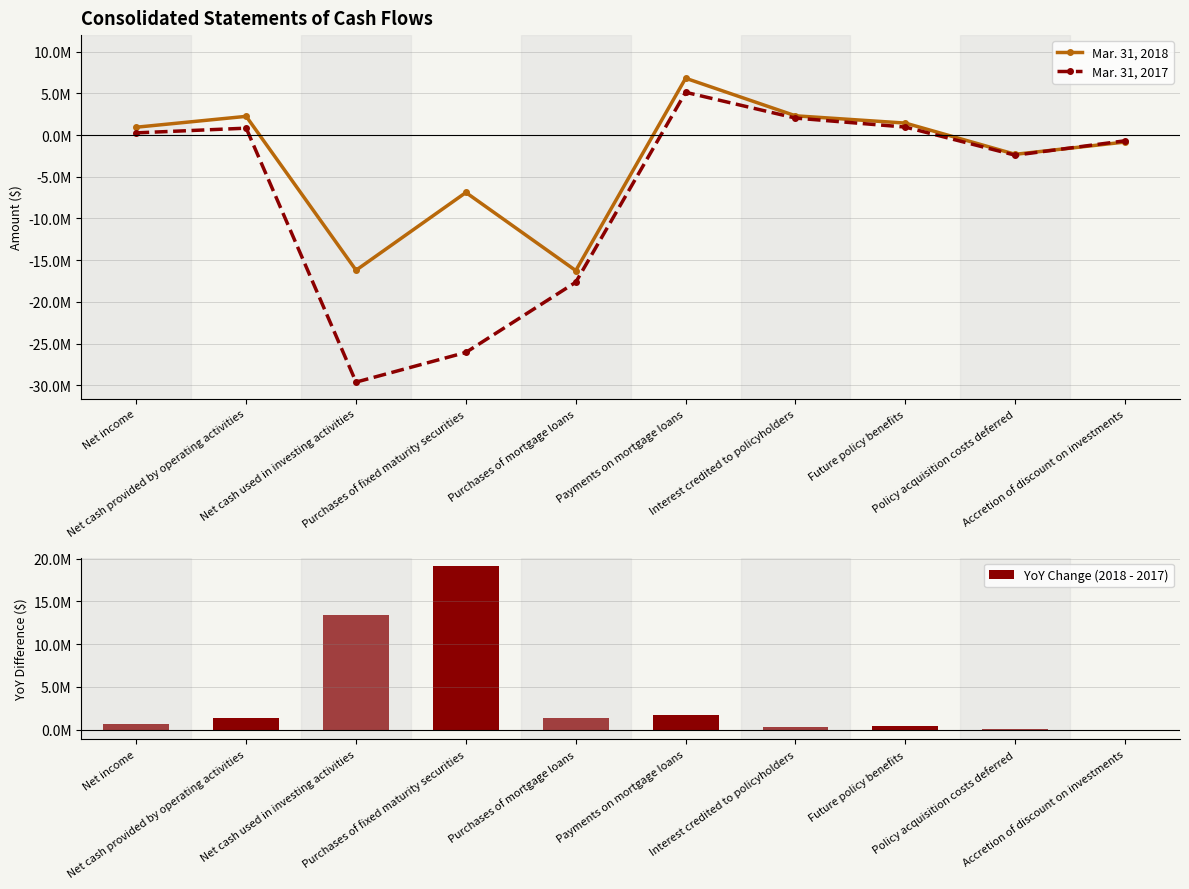

Reading left to right, extract all data points from this chart.

Mar. 31, 2018: 940381	2242119	-16205296	-6885843	-16247647	6810769	2307331	1433136	-2308033	-837220
Mar. 31, 2017: 261478	825861	-29617596	-26056647	-17643638	5125389	2035054	956446	-2414719	-685817
YoY Change (2018 - 2017): 678903	1416258	13412300	19170804	1395991	1685380	272277	476690	106686	-151403